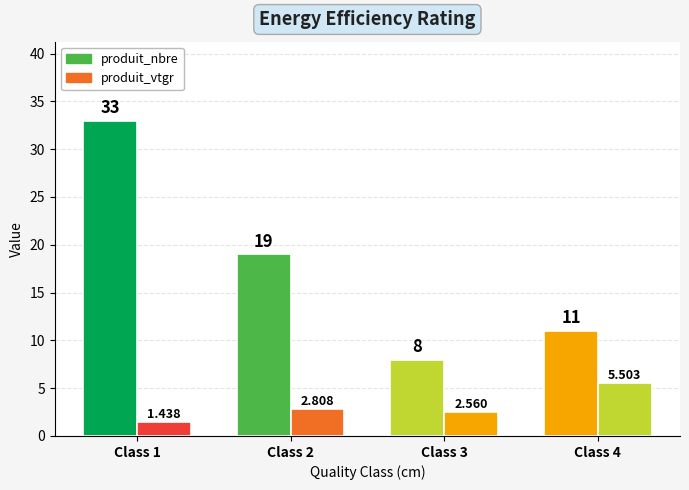

What is the difference between the highest and lowest values at 2?

16.2